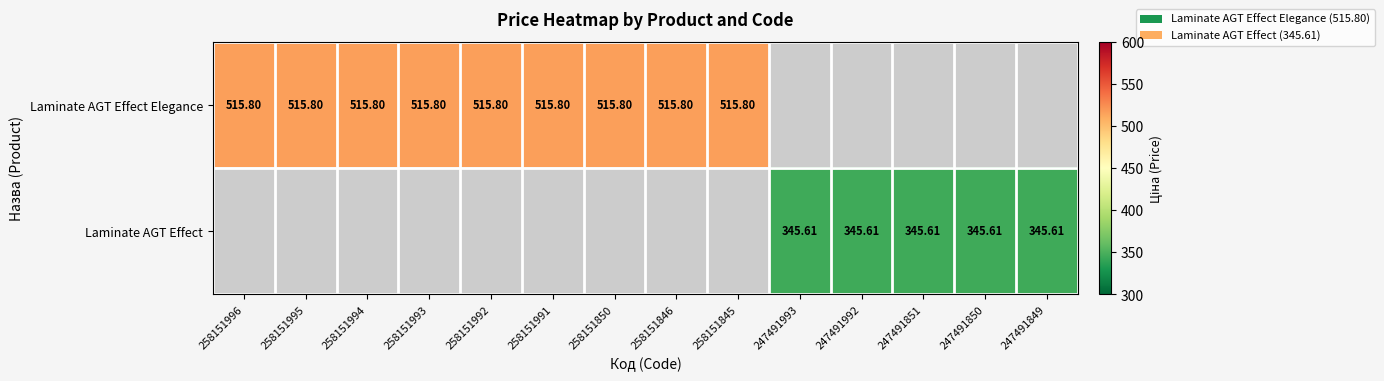

What is the greatest value displayed?

515.8